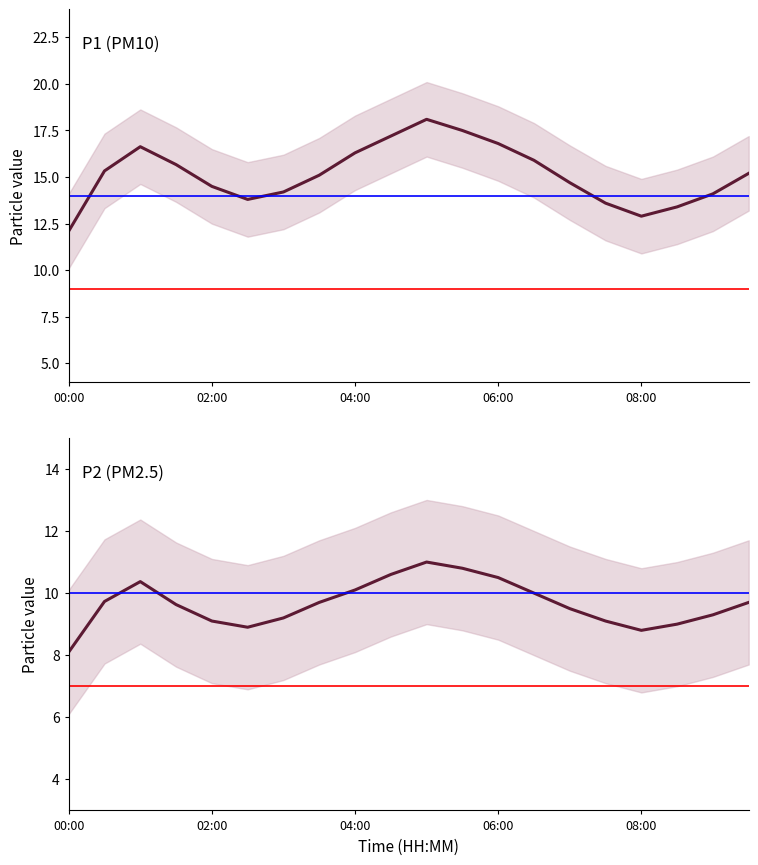

In P1 (PM10), how many points are lower than both neighbors (excluding endpoints)?

2